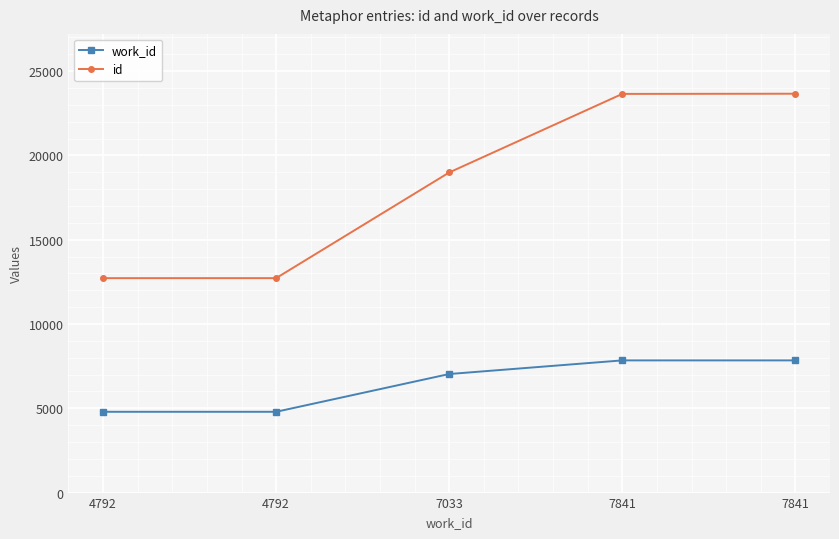

Count the number of data series in this chart.

2